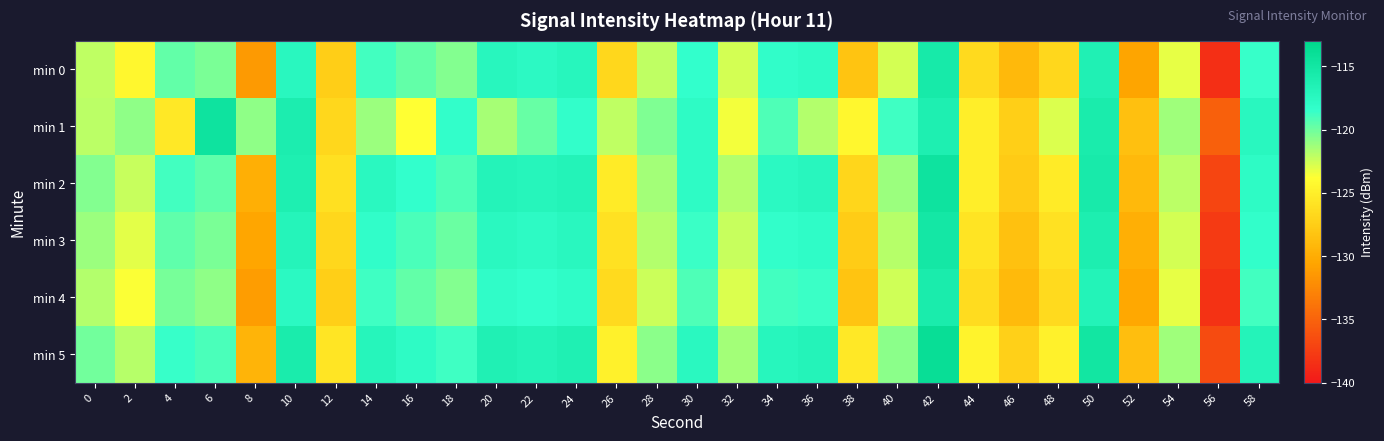

How many data points does each series have?

30